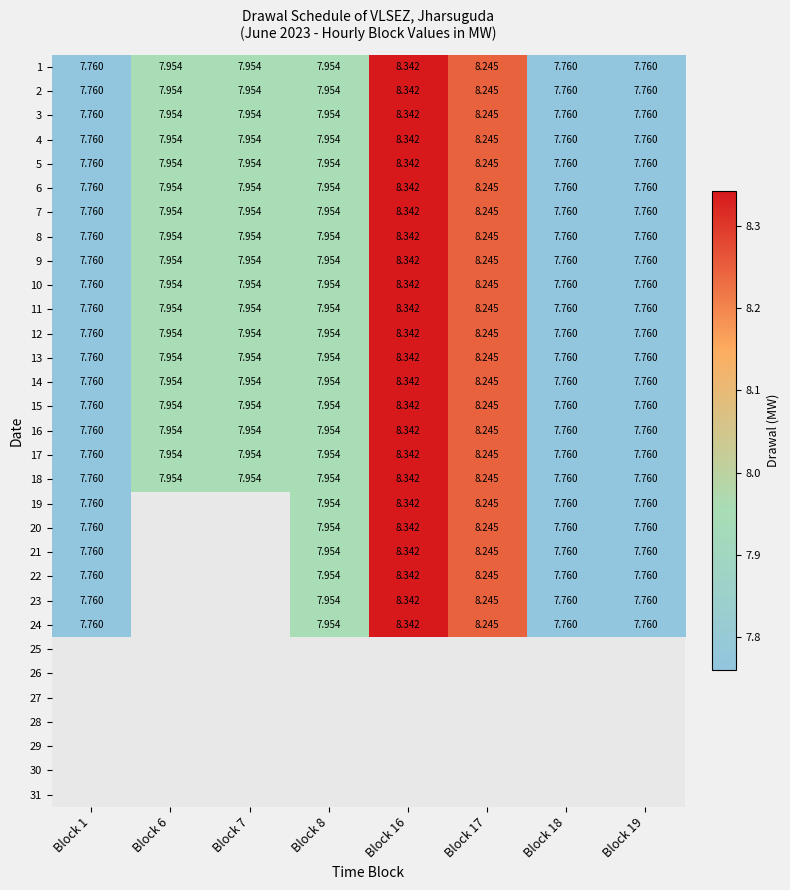

What is the sum of all 3 values?

63.7